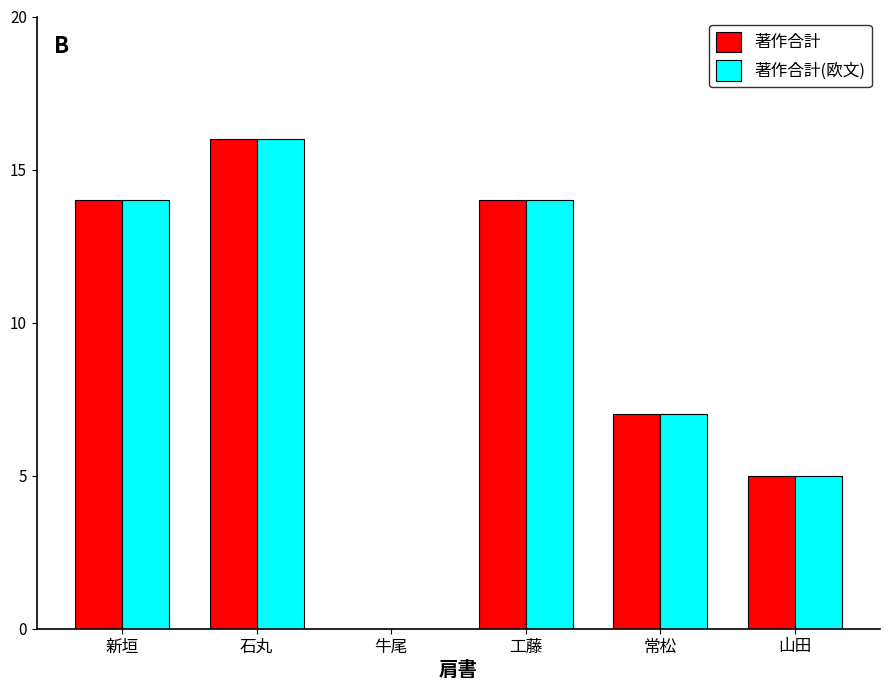

What is the sum of all 著作合計 values?

56